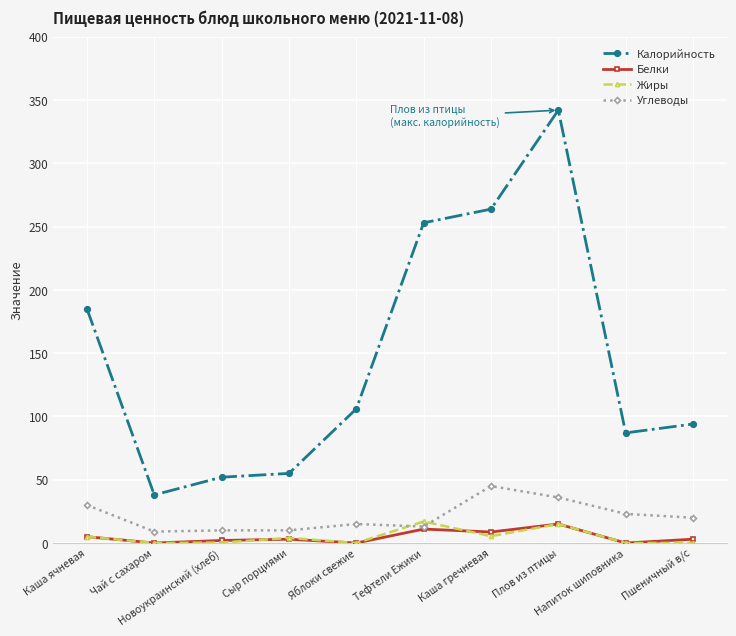

True or false: Калорийность has a value of 199.2 at Плов из птицы.

False